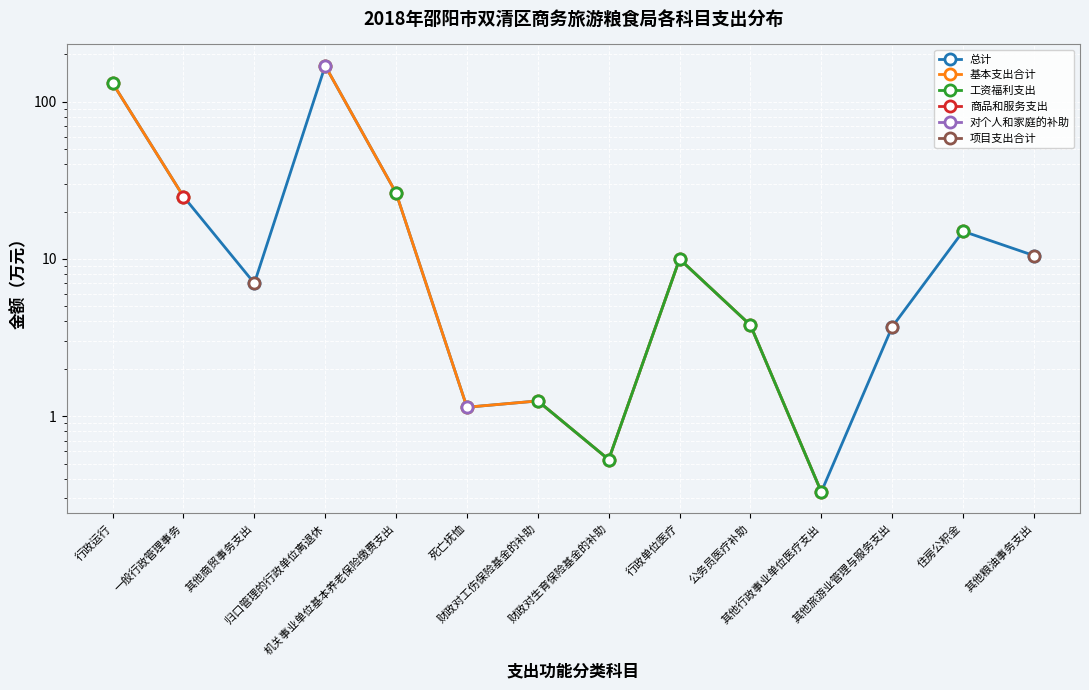

True or false: 对个人和家庭的补助 and 工资福利支出 cross at least once.

False